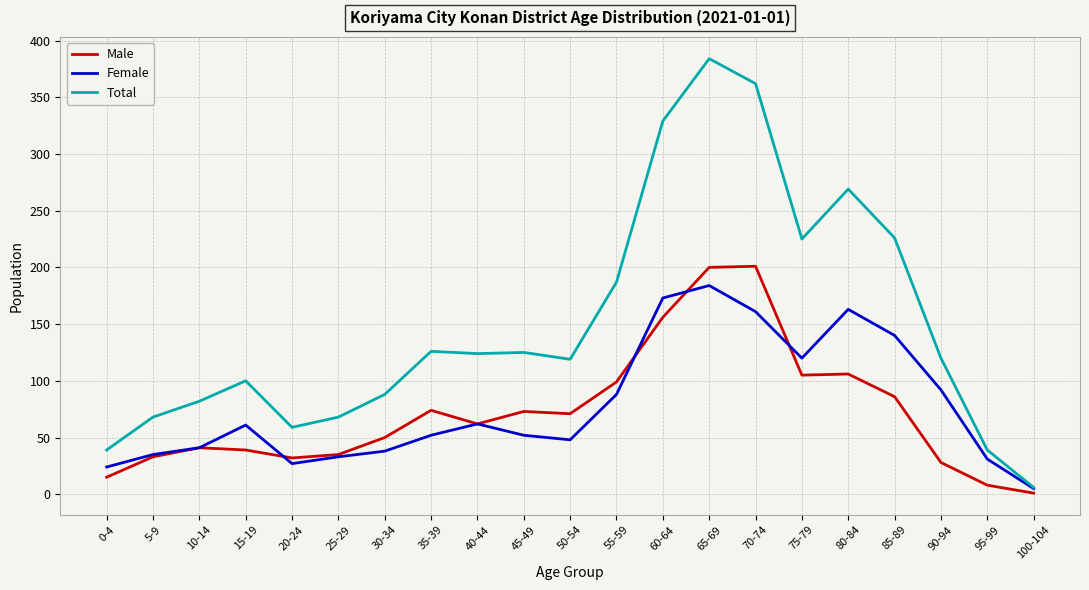

Is it true that Total equals 17 at 0-4?

False